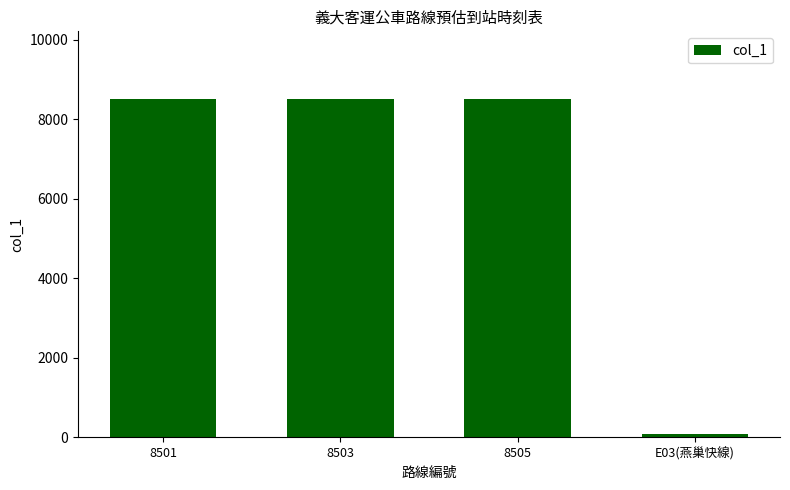

What is the change in value from 8503 to 8505?

+2